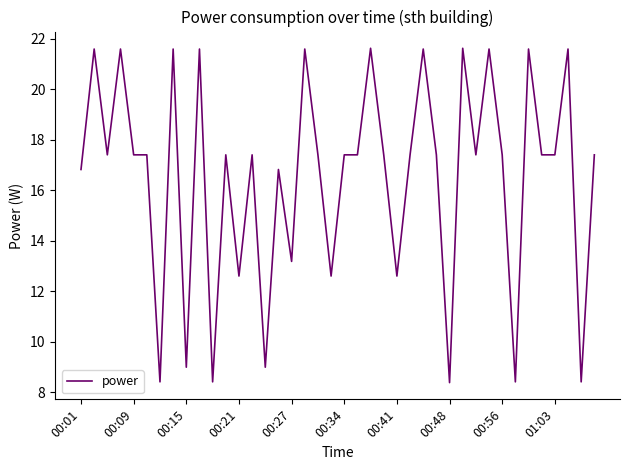

What is the difference between the maximum and minimum values?

13.2